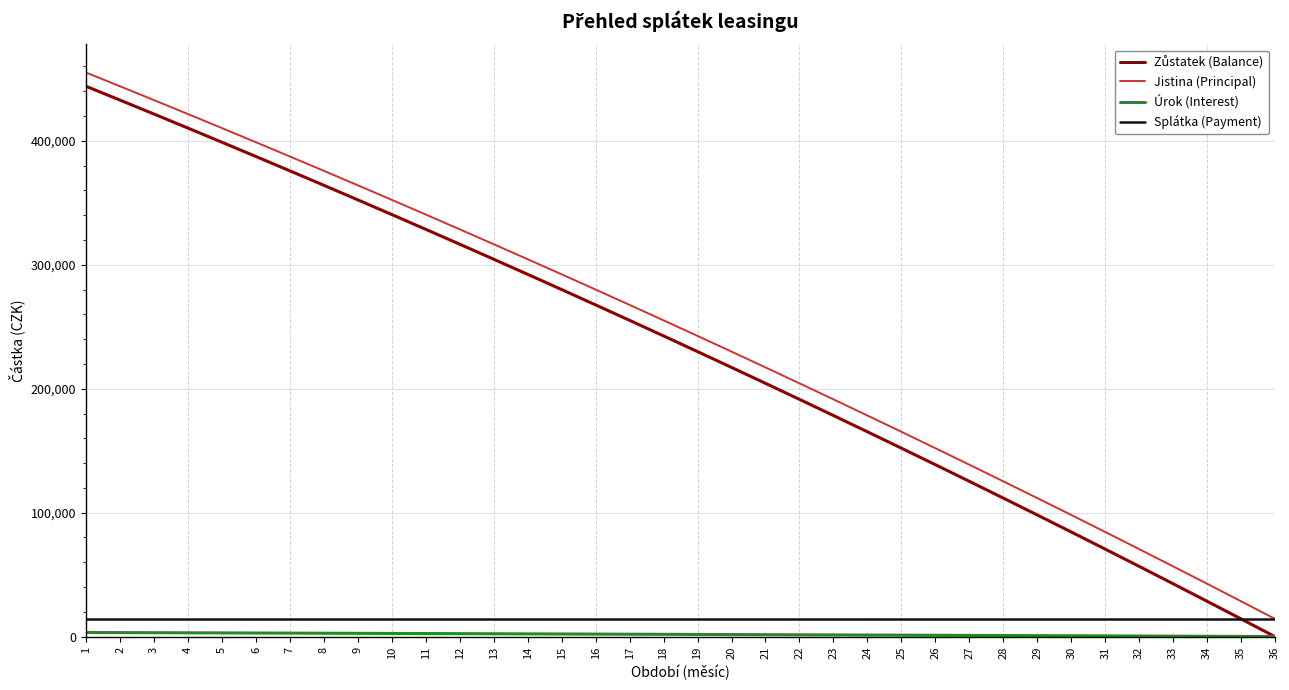

How many lines are shown in the chart?

4